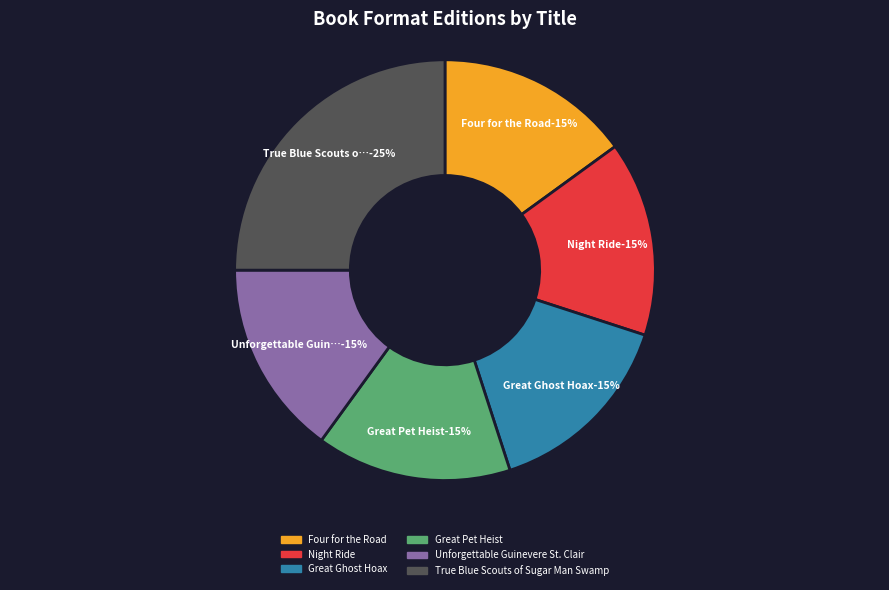

To the nearest percent, what percentage of the pie is Four for the Road?

15%